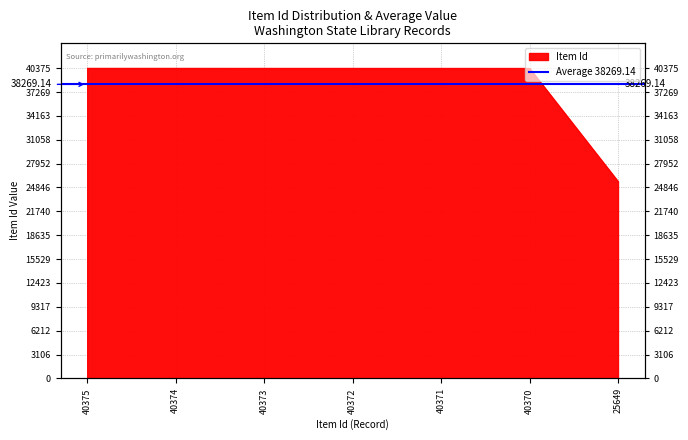

Between 40372 and 40374, which is larger?

40374